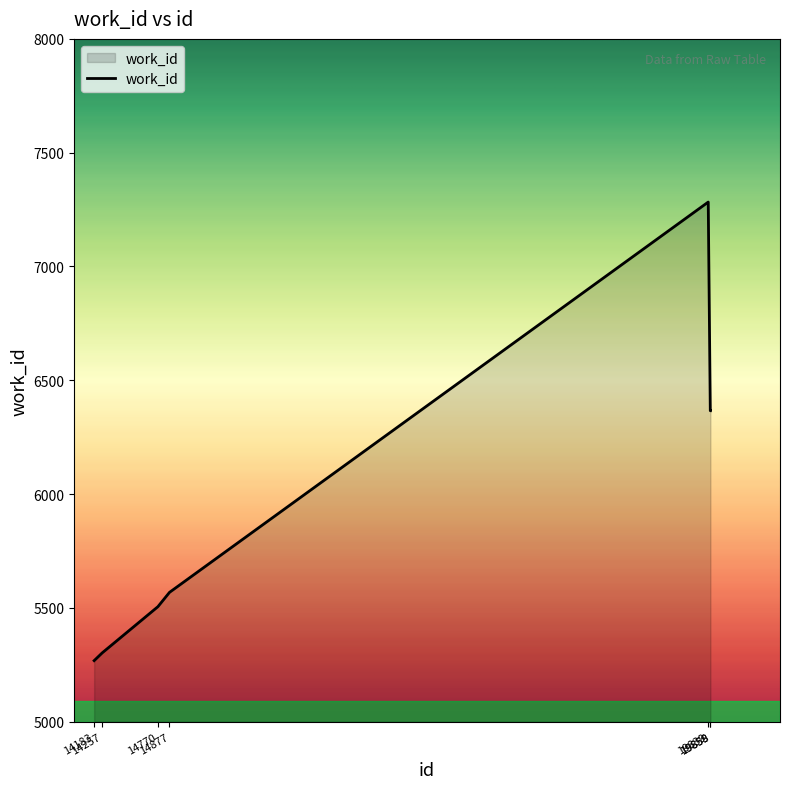

Reading left to right, transcribe all the data shown in this chart.

5268	5302	5505	5568	7283	6366	6366